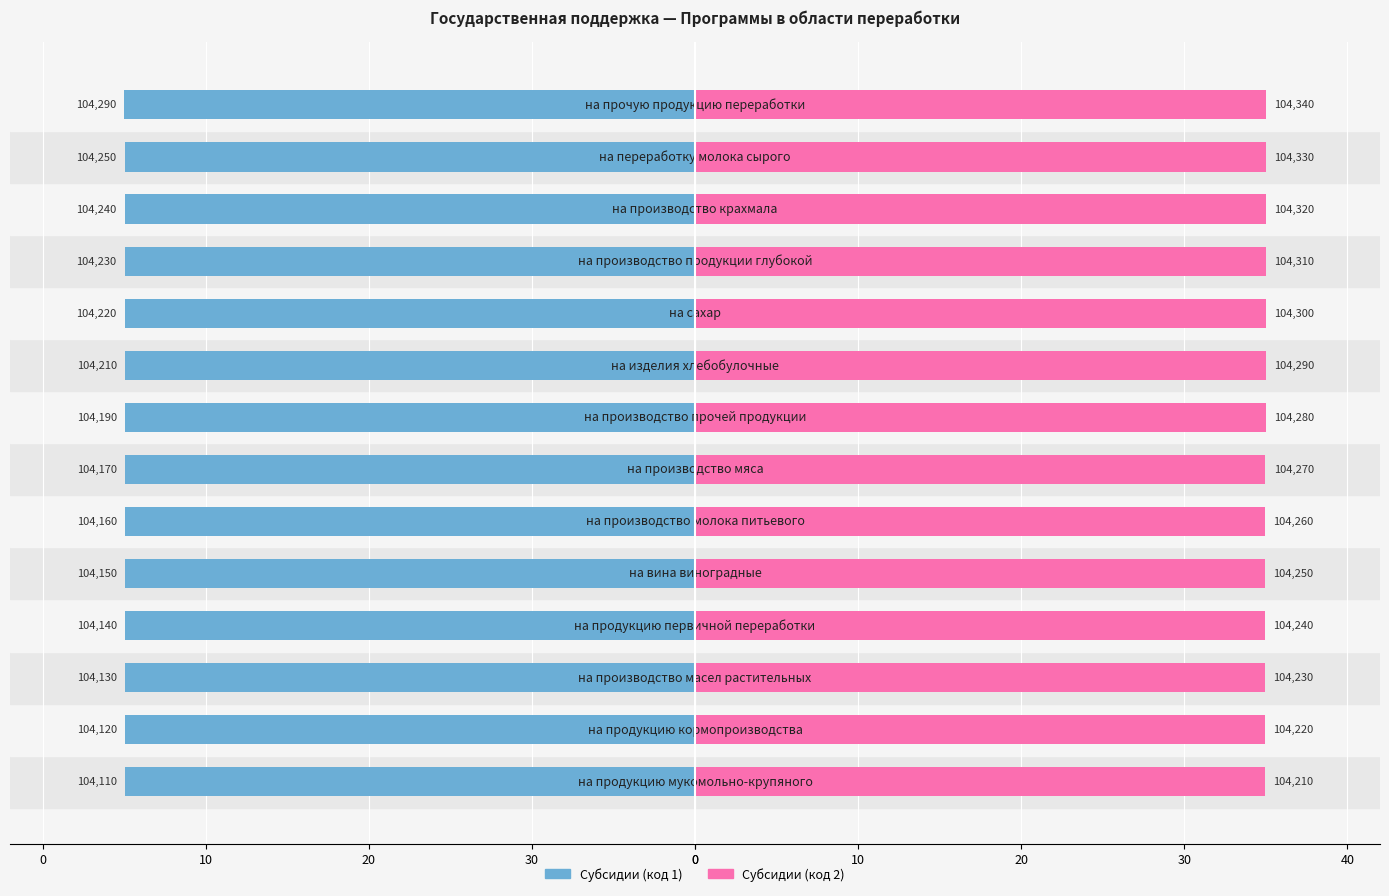

At how many categories does at least one series exceed 21?

14